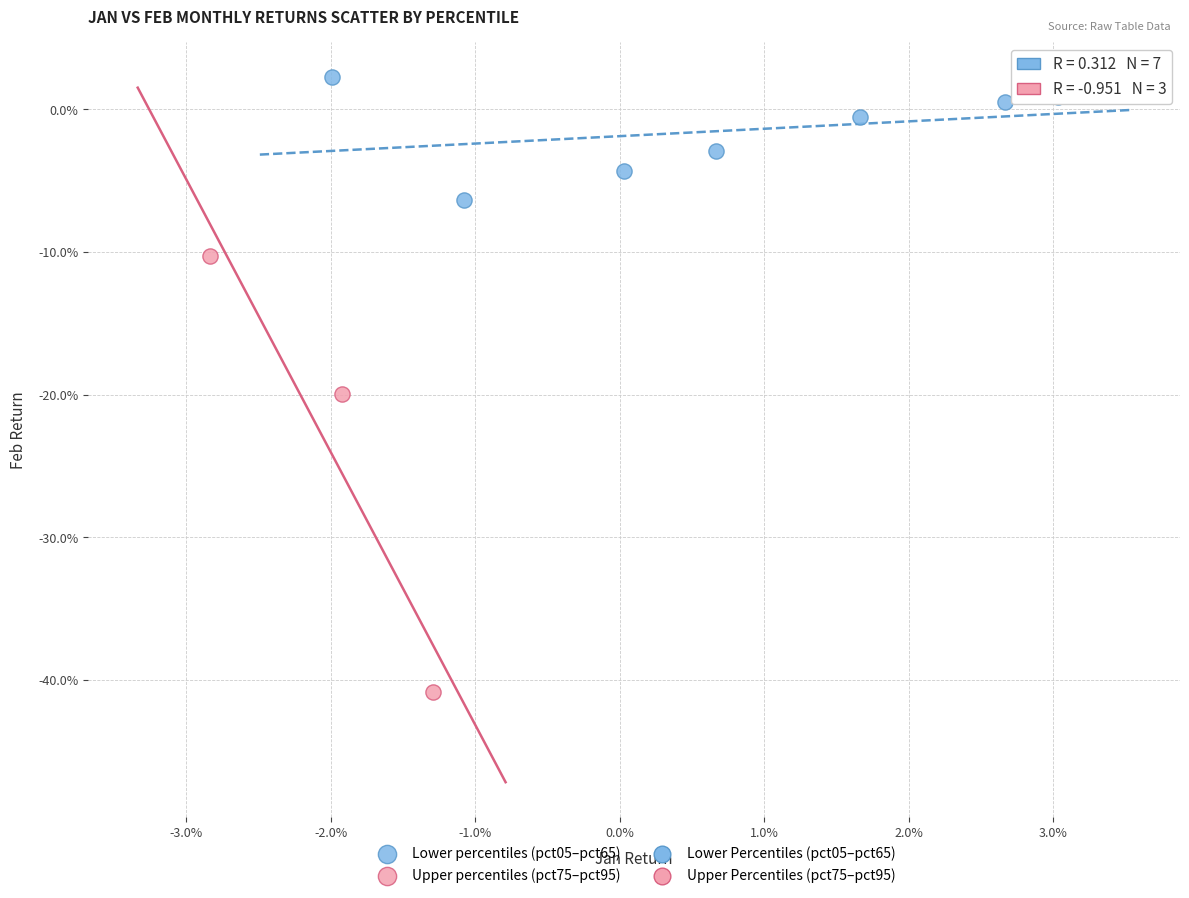

Which series contains the highest Y value?

Lower percentiles (pct05–pct65)